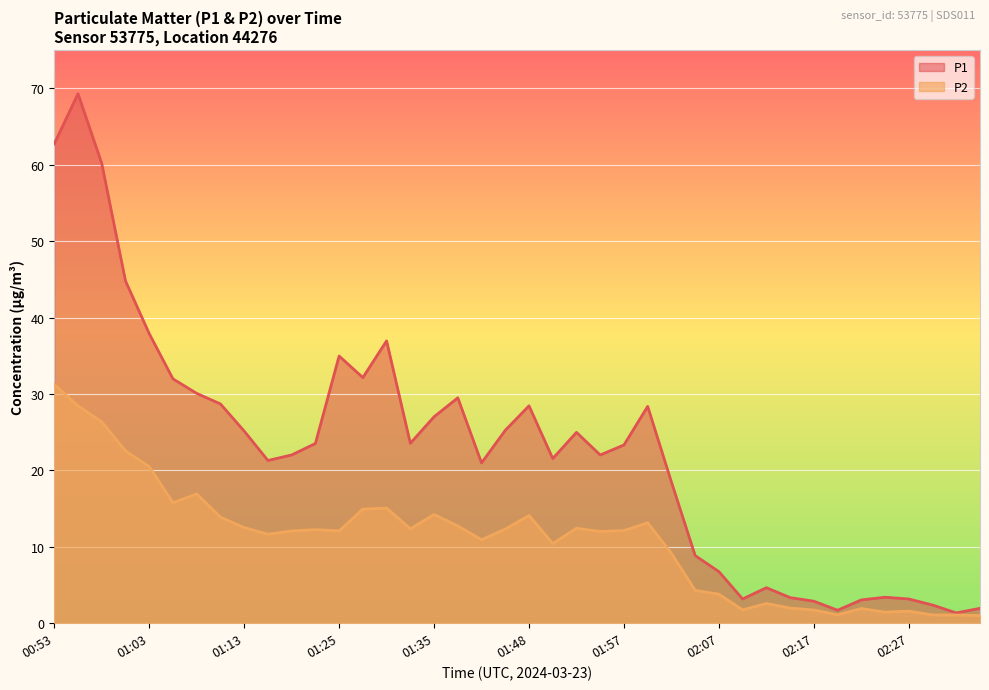

At which category is the sum across all series the highest?

00:56